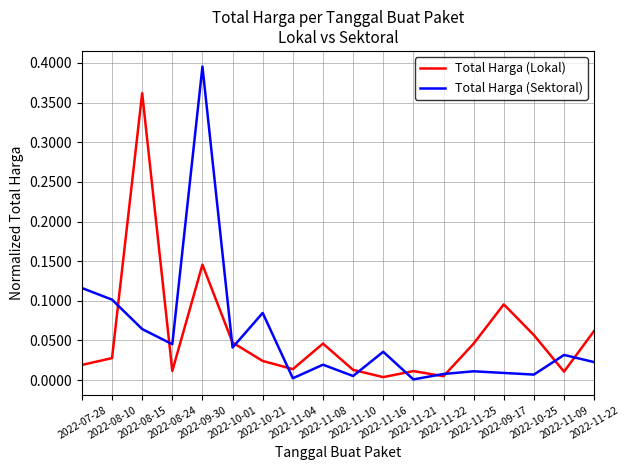

Is this an area chart (filled region under the line)?

No